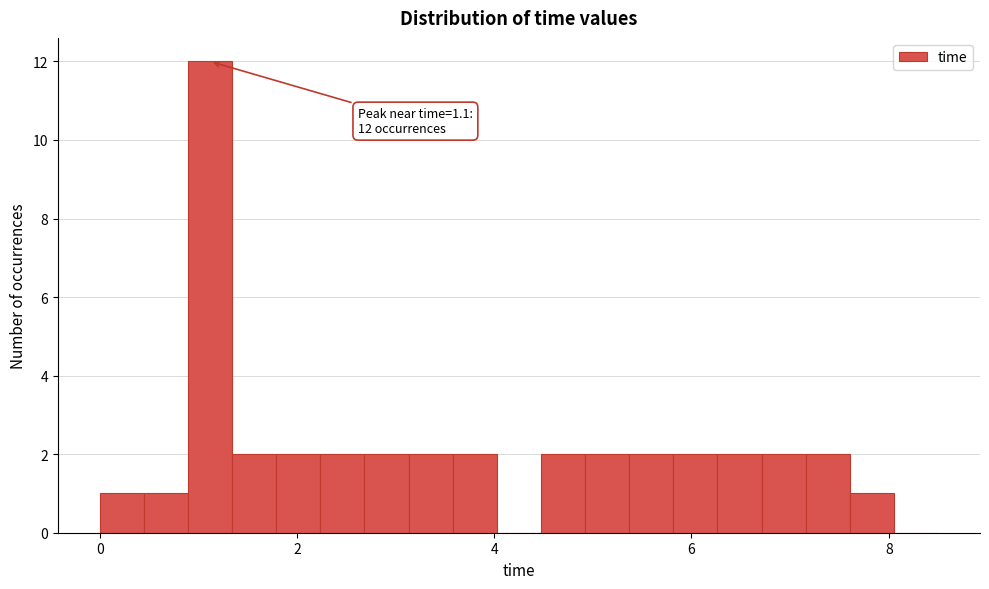

Read against the x-axis, roughly where is the centre of the tallest bar?

1.2